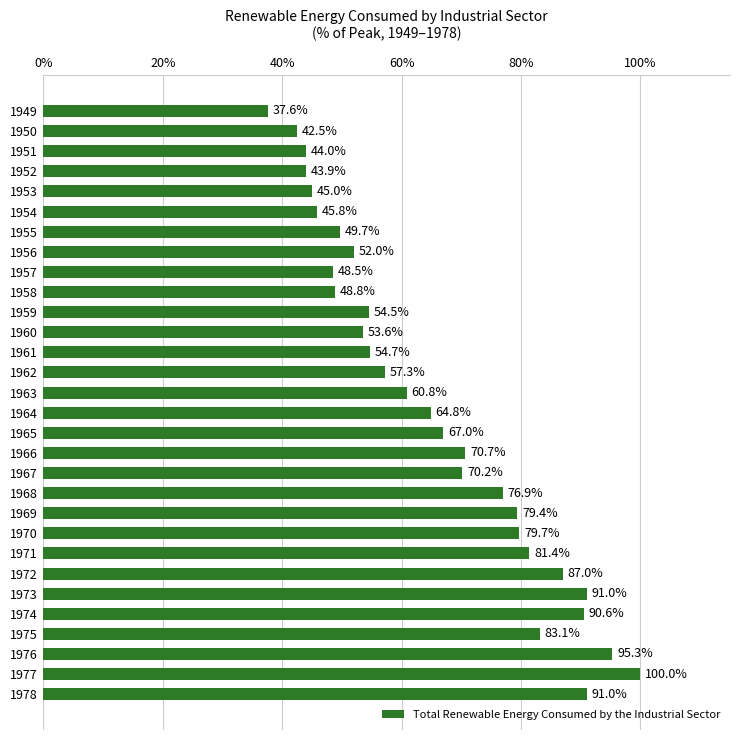

What is the sum of the values at 1971 and 1964?

146.2